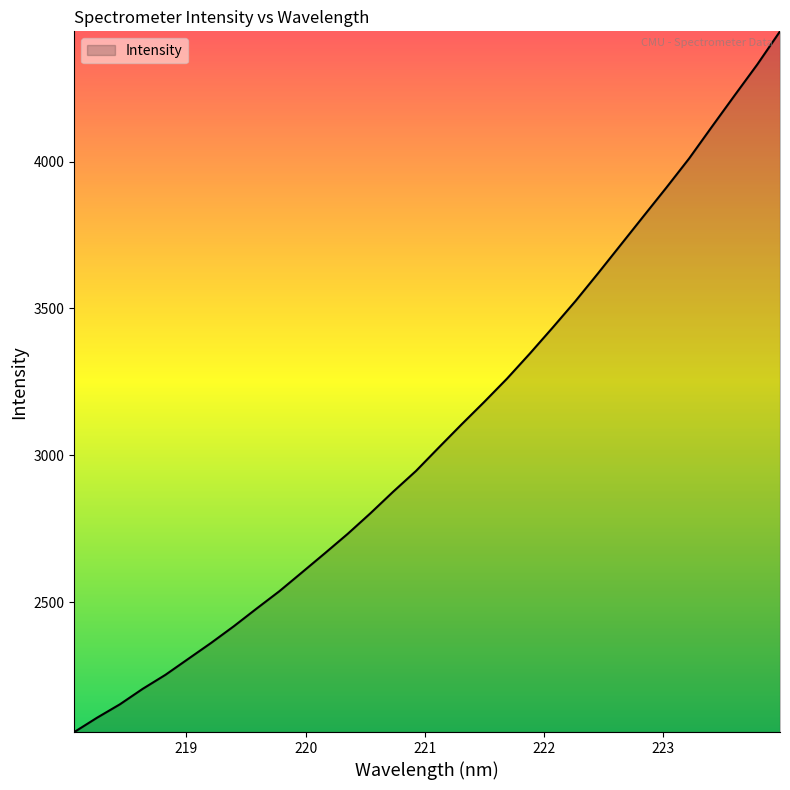

What is the maximum value shown in the chart?

4443.7